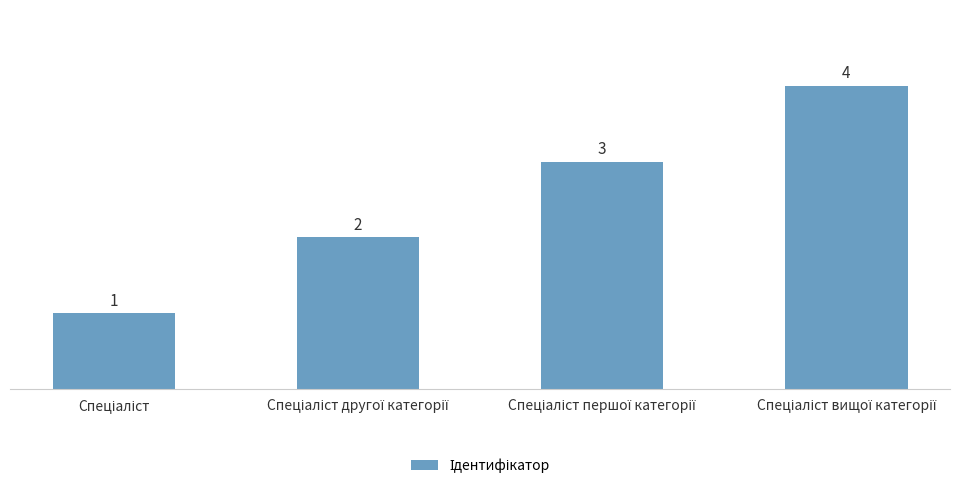

What is the greatest value displayed?

4